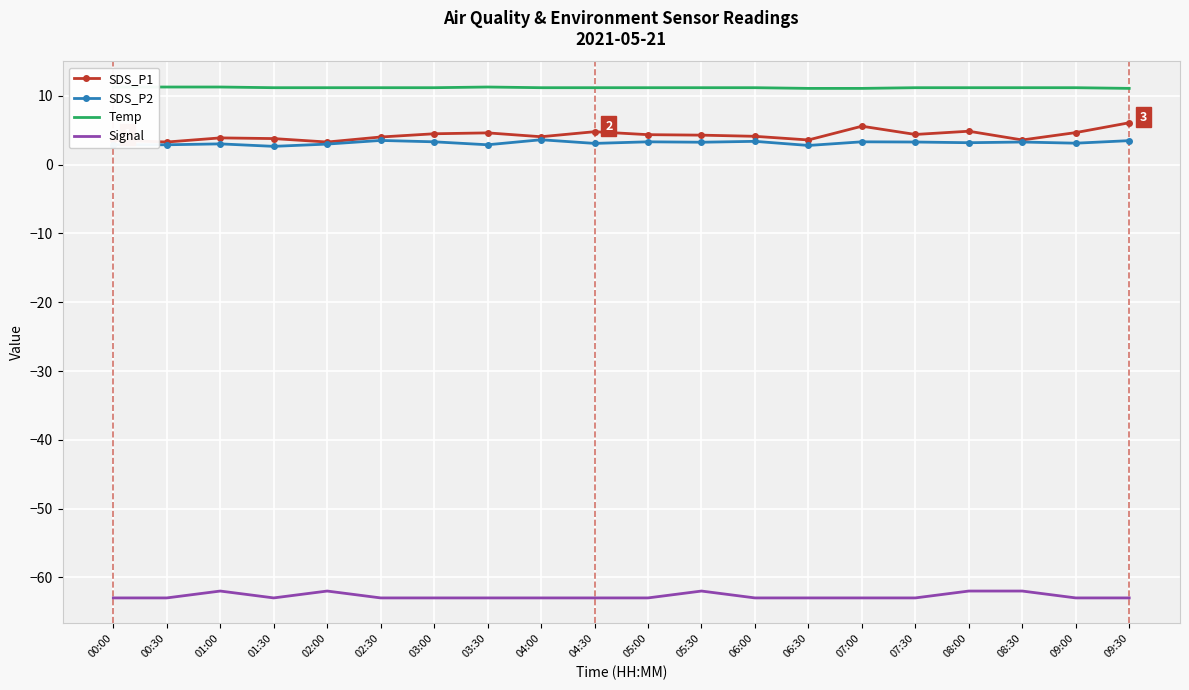

What is the sum of all Temp values?

224.1